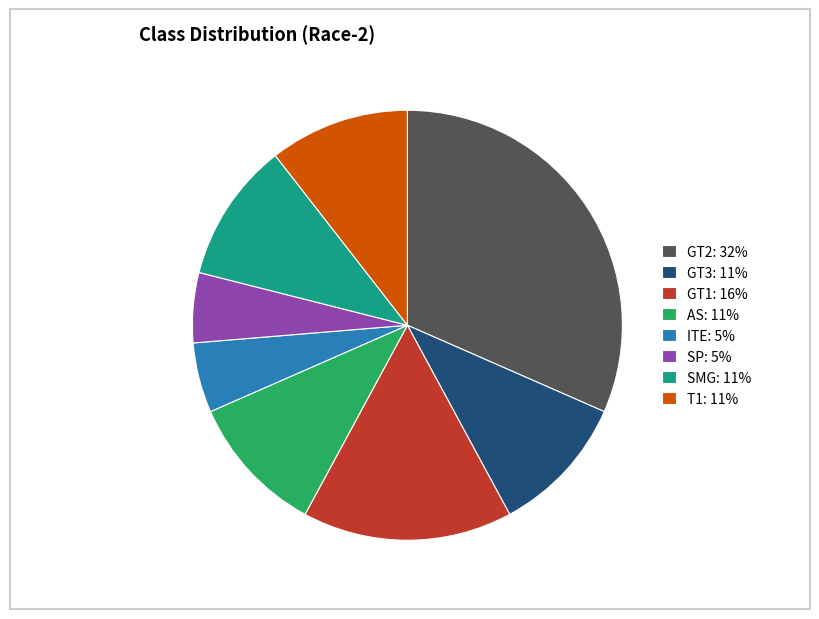

Approximately how many times larger is the value at ITE: 5% compared to GT3: 11%?

0.5